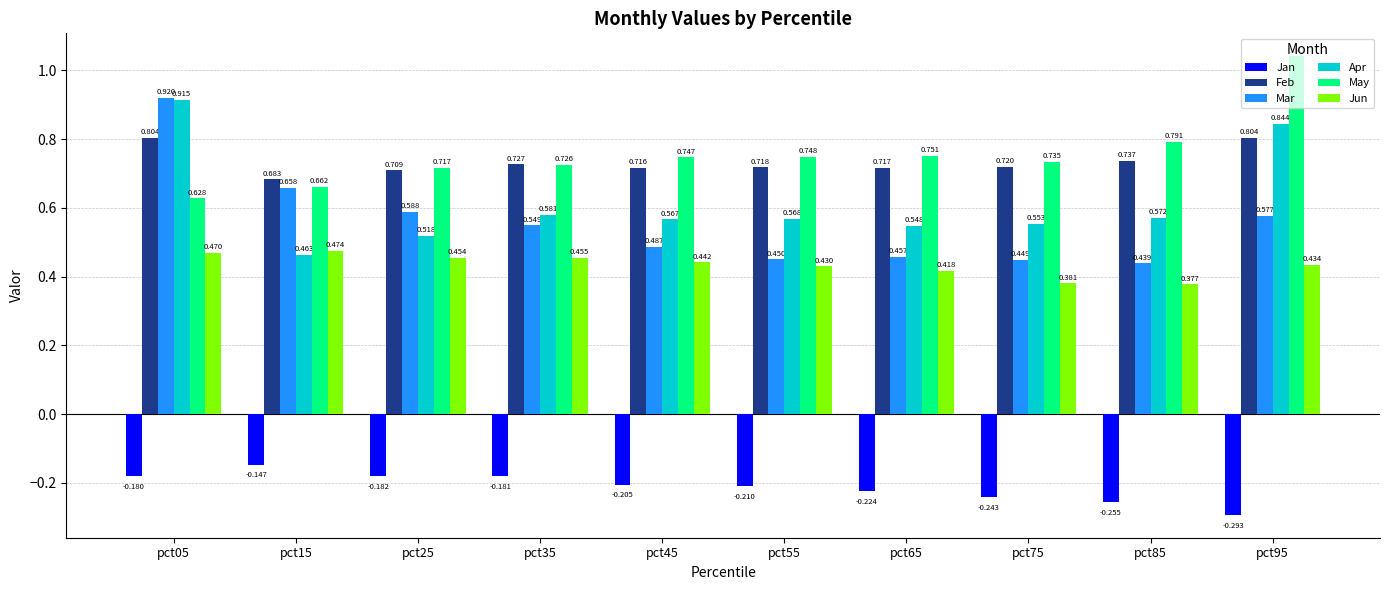

Rank the series at pct25 from lowest to highest value.

Jan, Jun, Apr, Mar, Feb, May